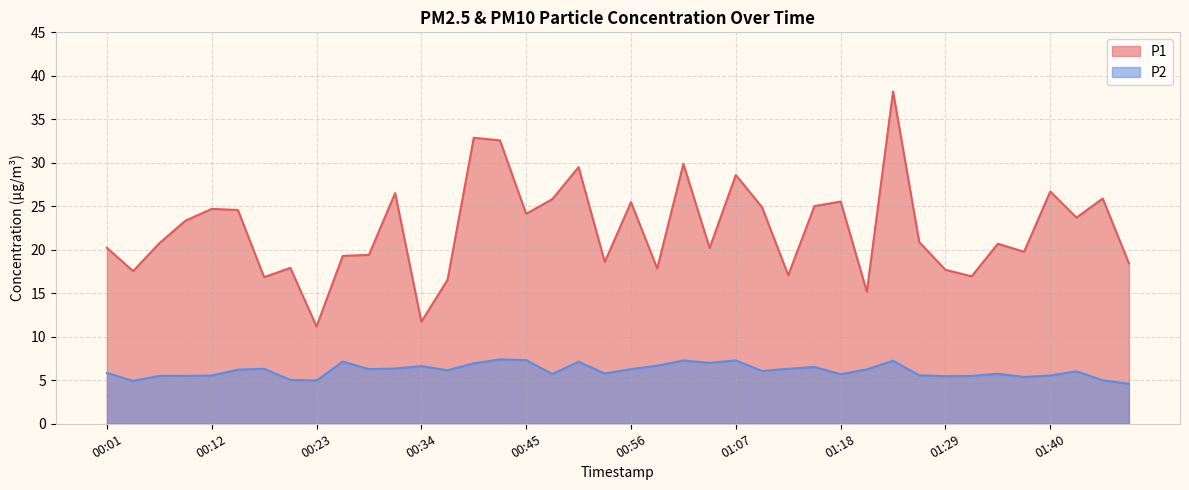

What is the total value across all series at 01:10?

31.0